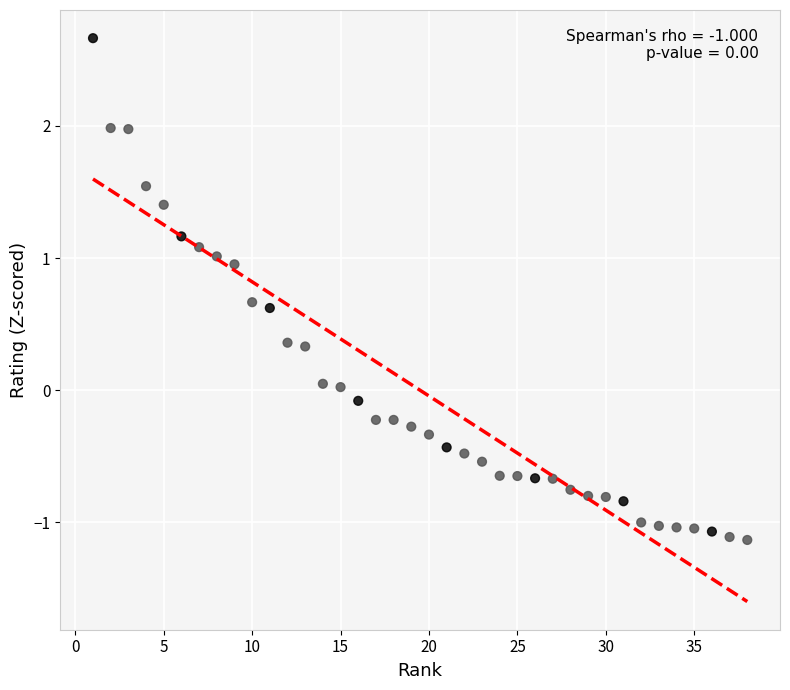

What is the range of Y values (max minus min)?

3.8